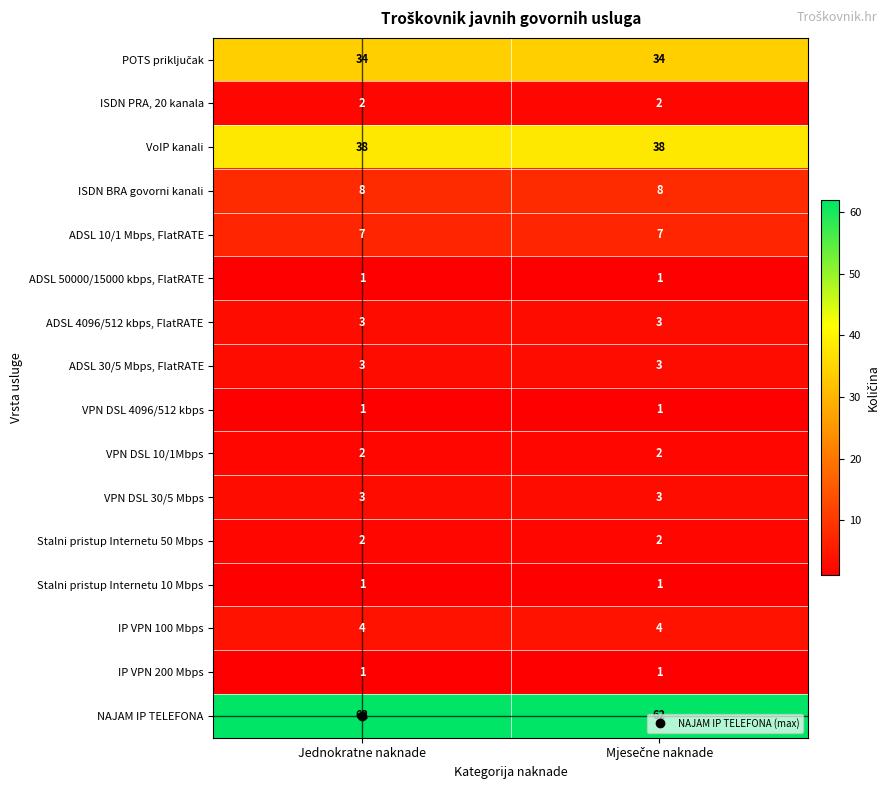

What is the maximum value for IP VPN 100 Mbps?

4